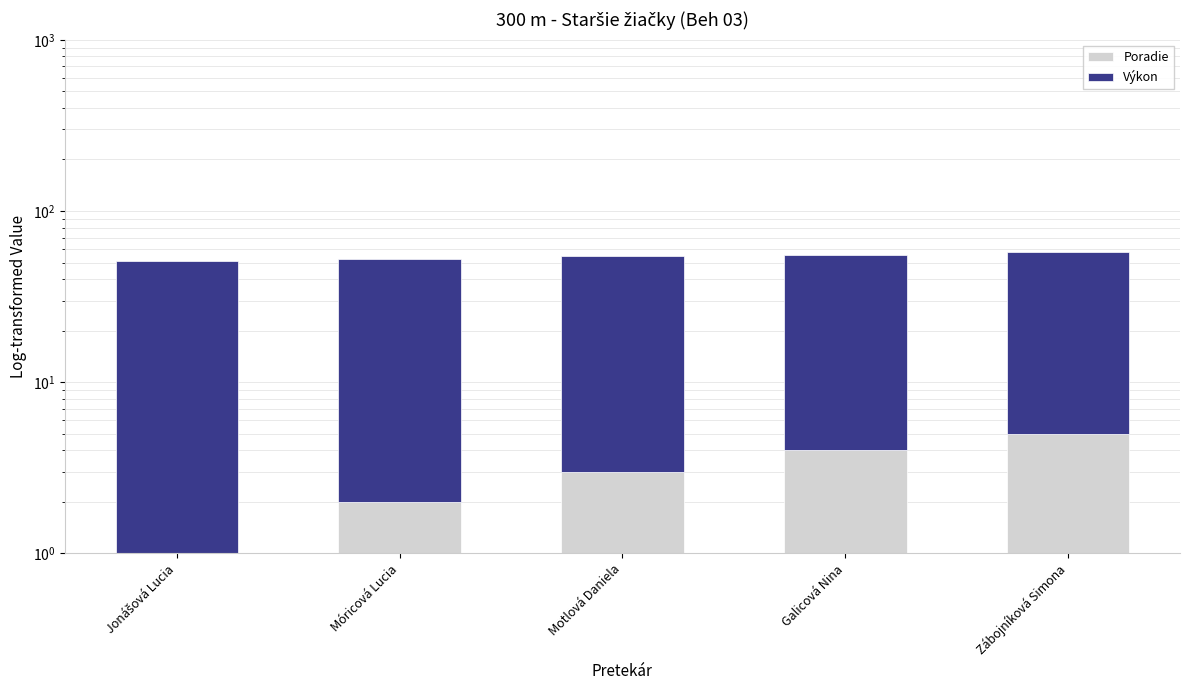

Which series changed the most between Jonášová Lucia and Galicová Nina?

Poradie